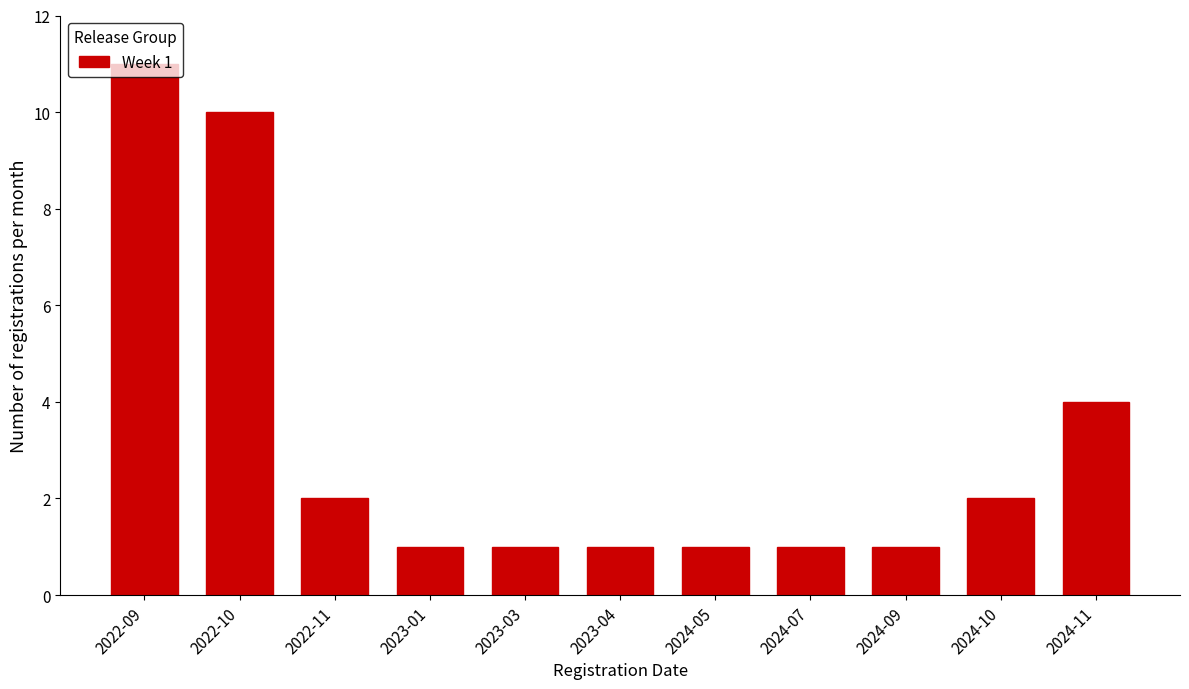

What is the difference between the maximum and minimum values?

10